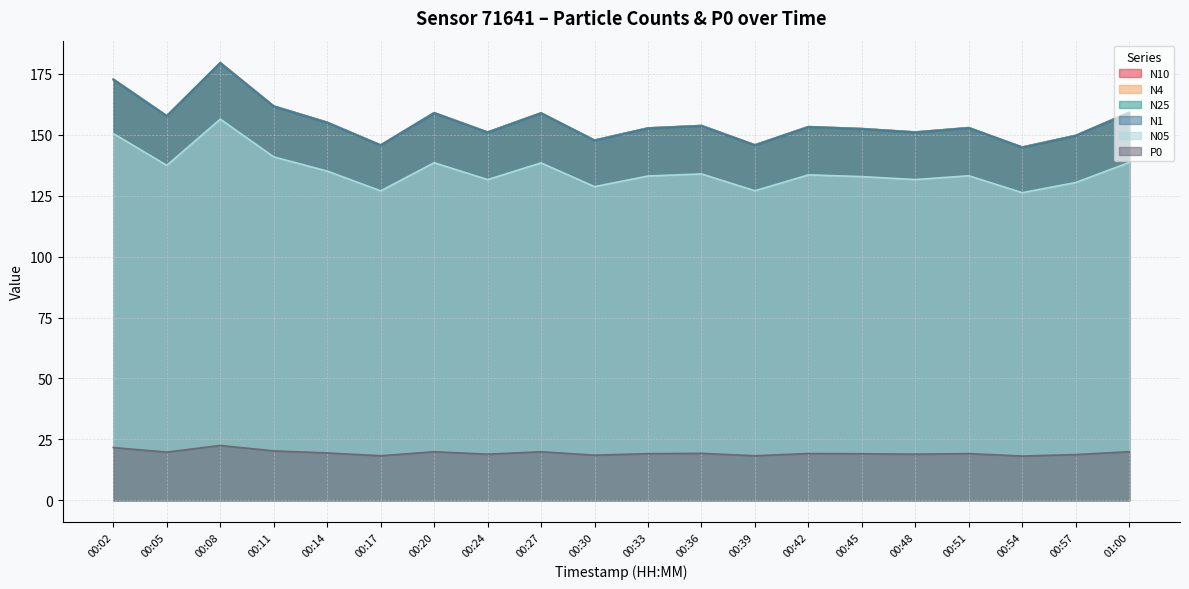

Which series changed the most between 00:36 and 00:54?

N10